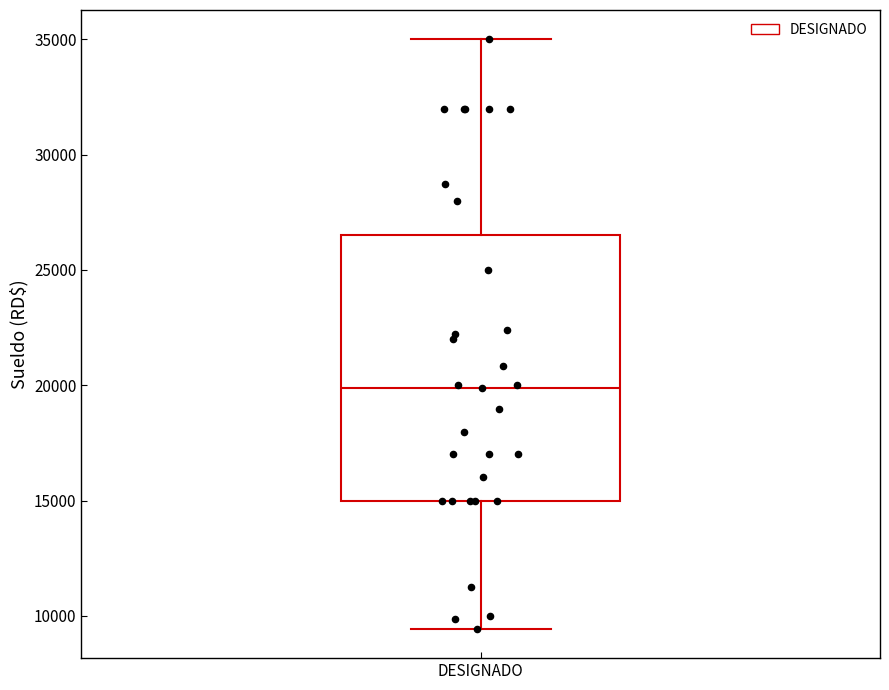

Transcribe this box plot: give where the median line is, the range the box spans, and where the two whiskers end, as read against the y-axis. The values are not printed on the chart, so give them approximately, as read against the axis.

median 20000, box 15000 to 26500, whiskers 9500 to 35000